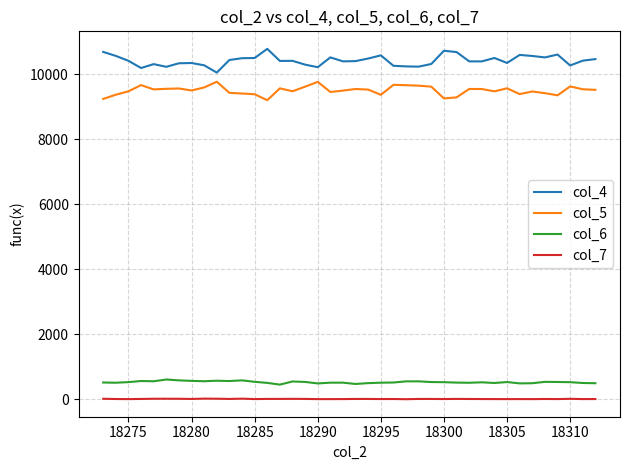

List the series in order of their peak value, highest first.

col_4, col_5, col_6, col_7